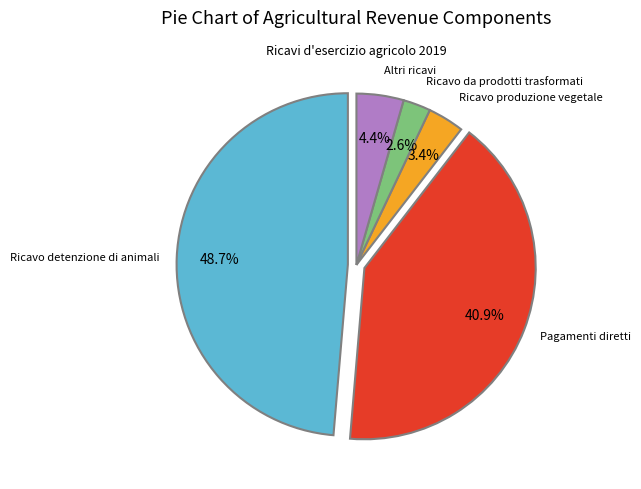

Is there a majority slice in this chart?

No